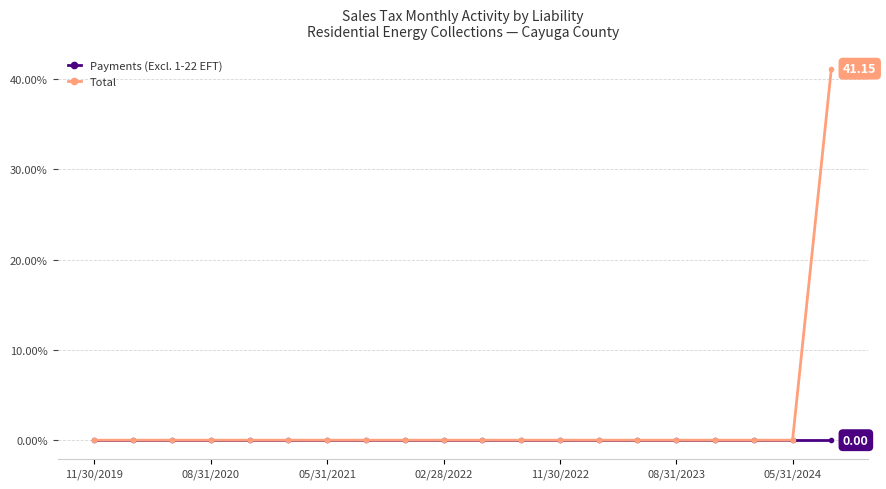

What is the average value of the Total series?

2.1